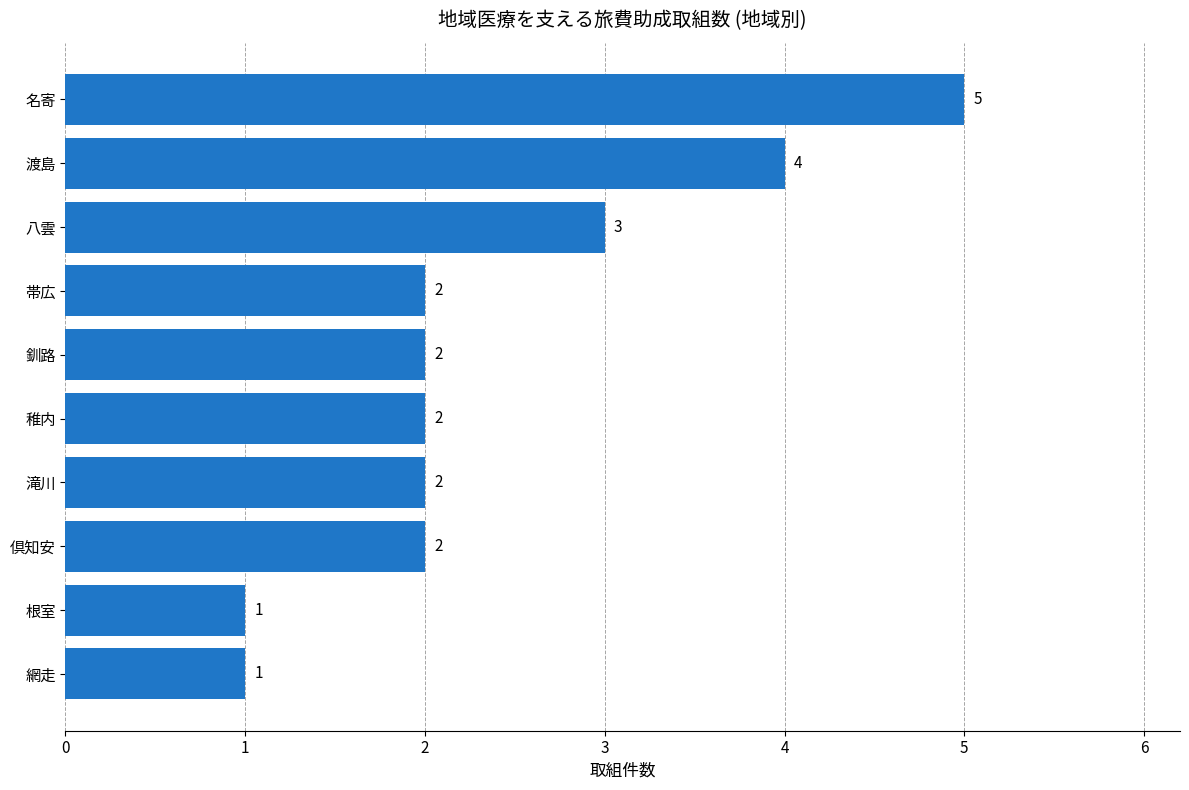

How many data points does each series have?

10